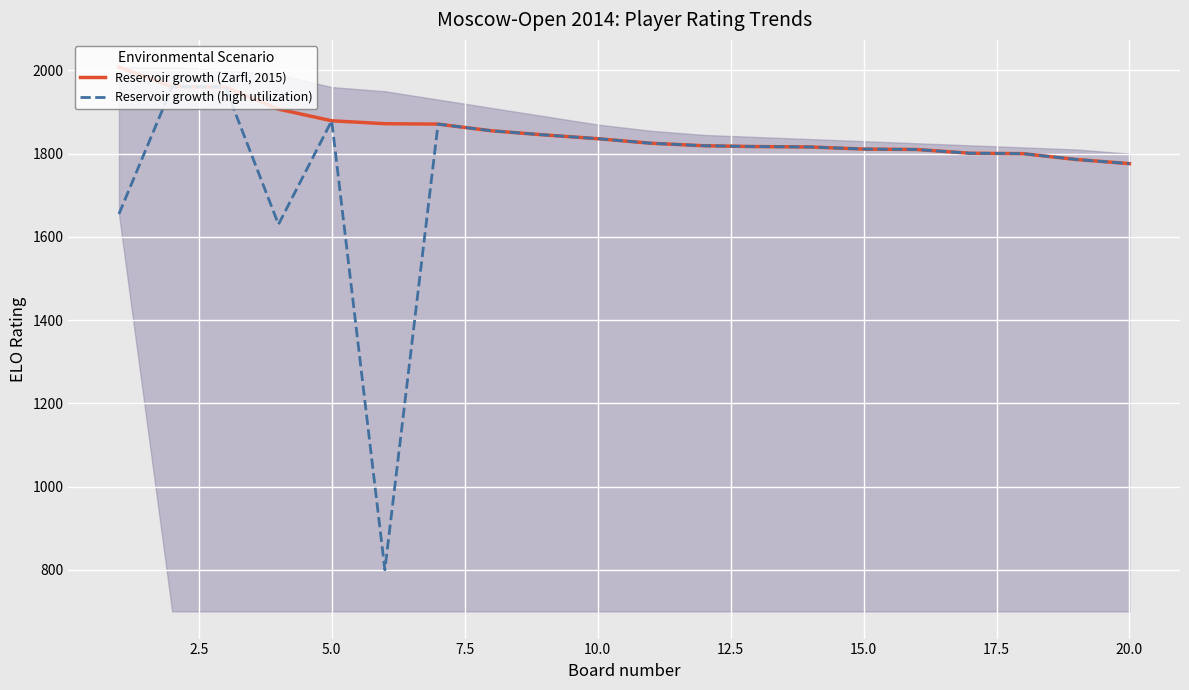

Which series has the largest range (max minus min)?

Reservoir growth (high utilization)